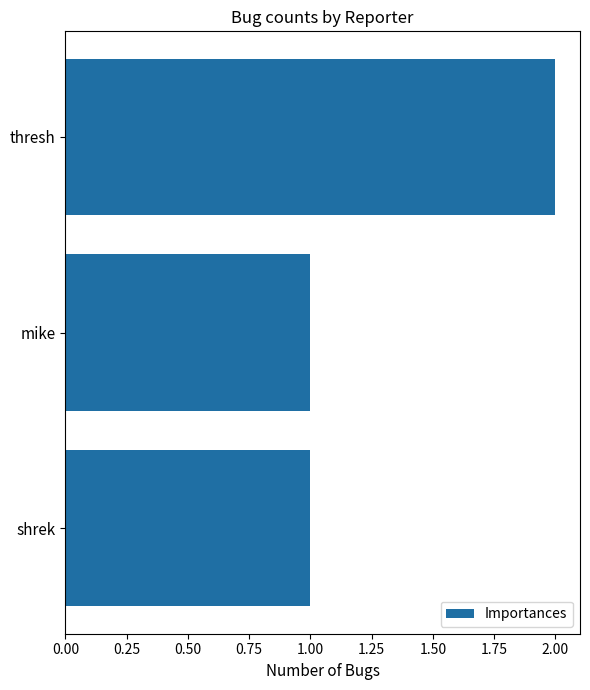

How many values are between 1 and 2?

3